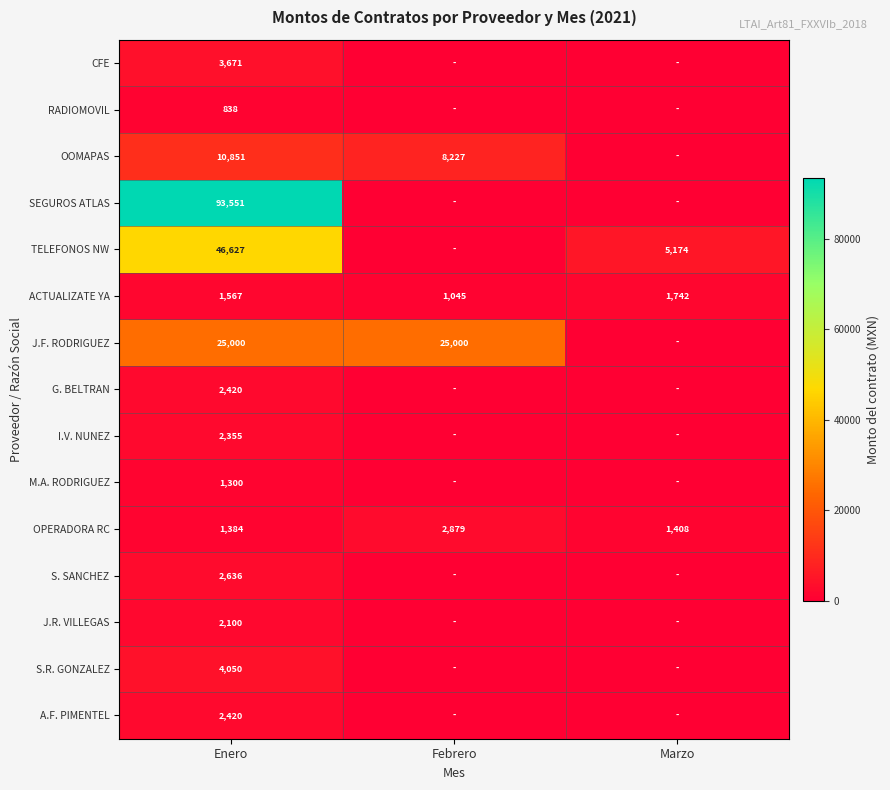

How many data points in ACTUALIZATE YA are less than 1567?

1